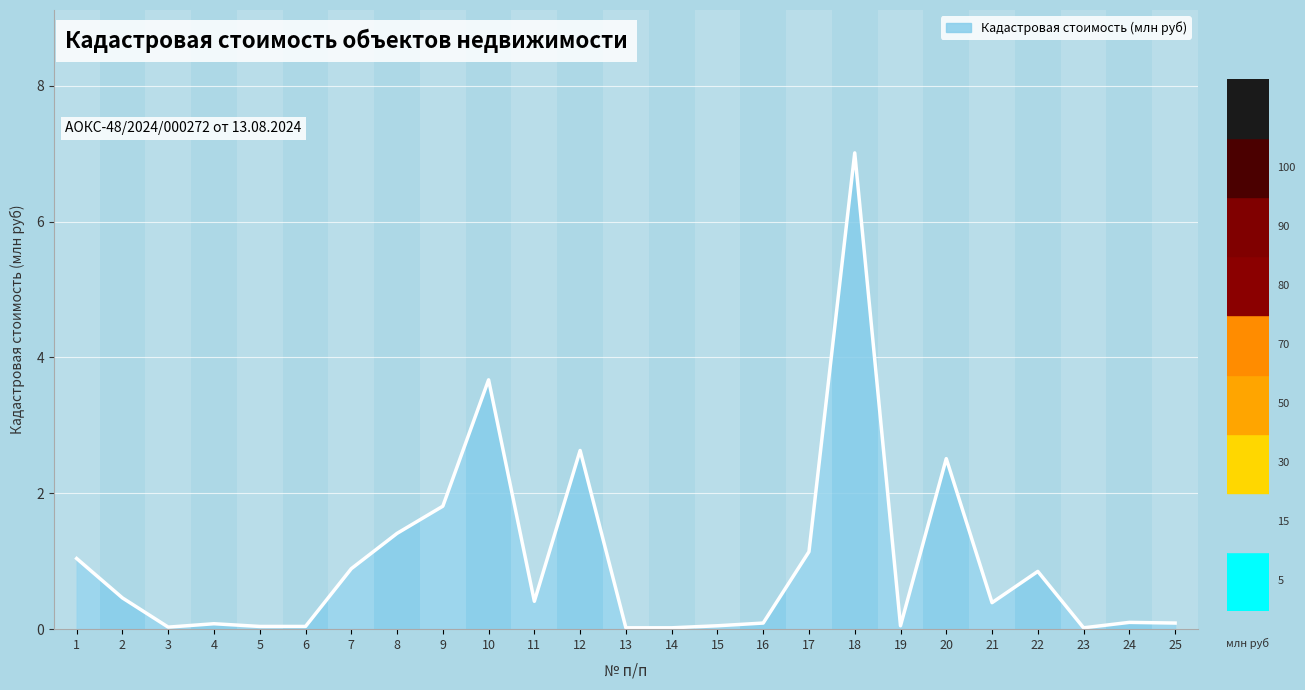

The chart shows a value of 0.8 at 22. True or false?

True